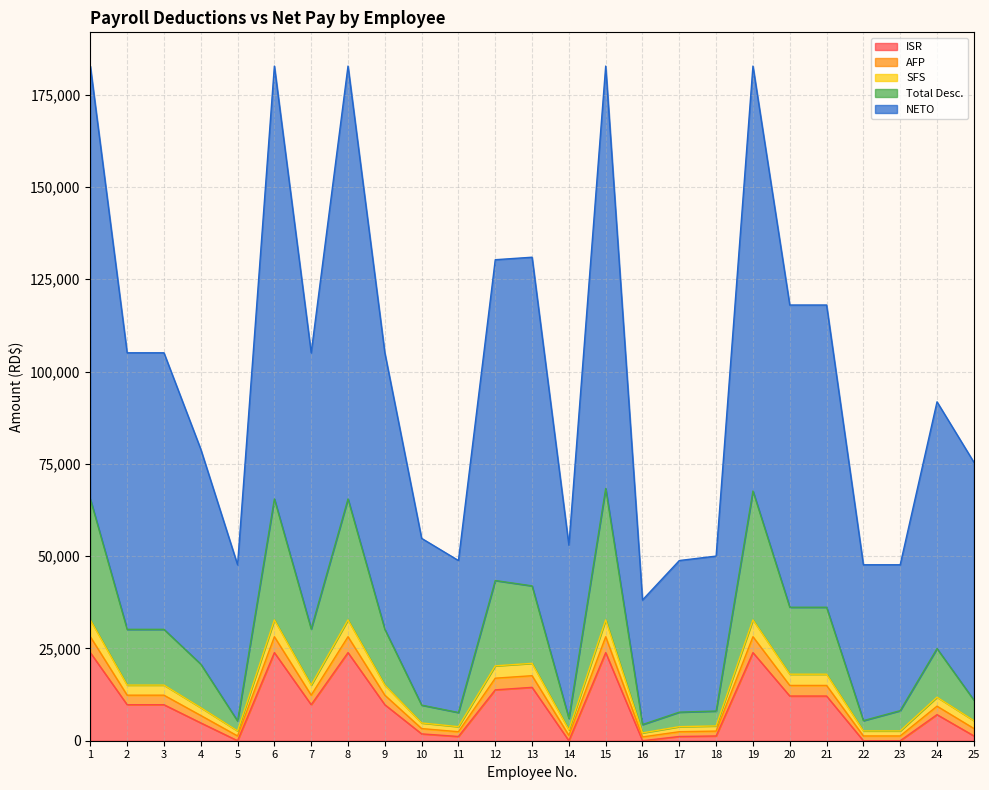

What is the highest value of the ISR series?

23866.6